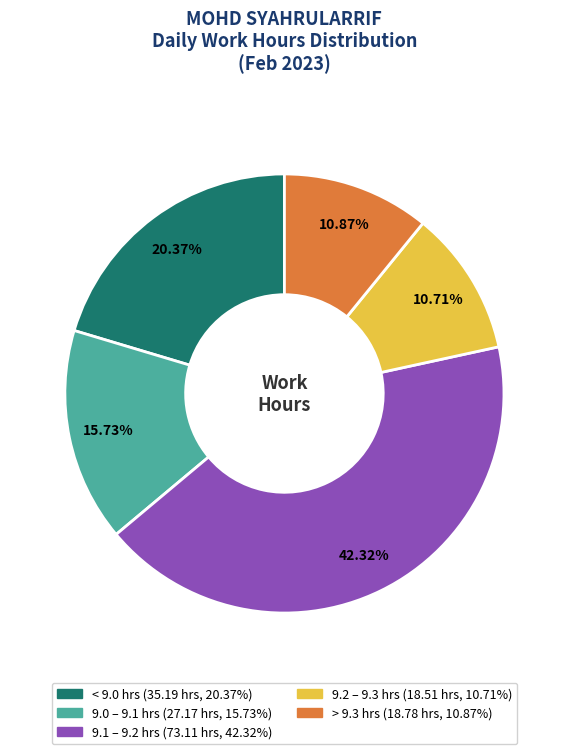

To the nearest percent, what is the difference between the largest and smallest slice percentages?

32%